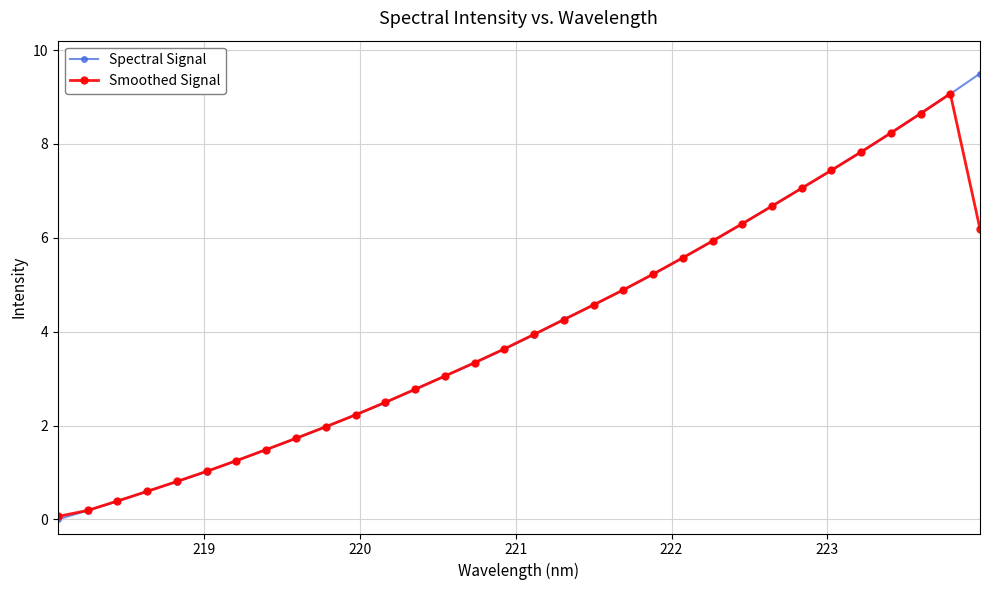

At how many categories does at least one series exceed 8?

4